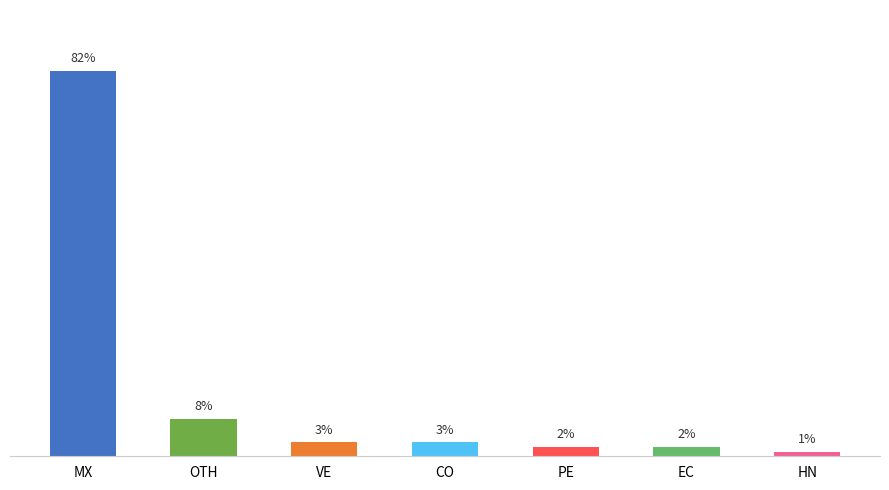

What is the label of the 6th bar from the left?

EC